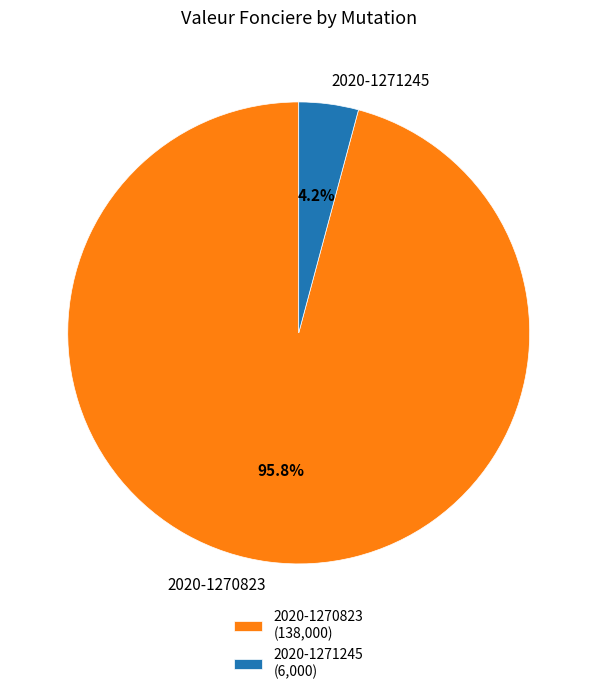

To the nearest percent, what is the average slice percentage?

50%